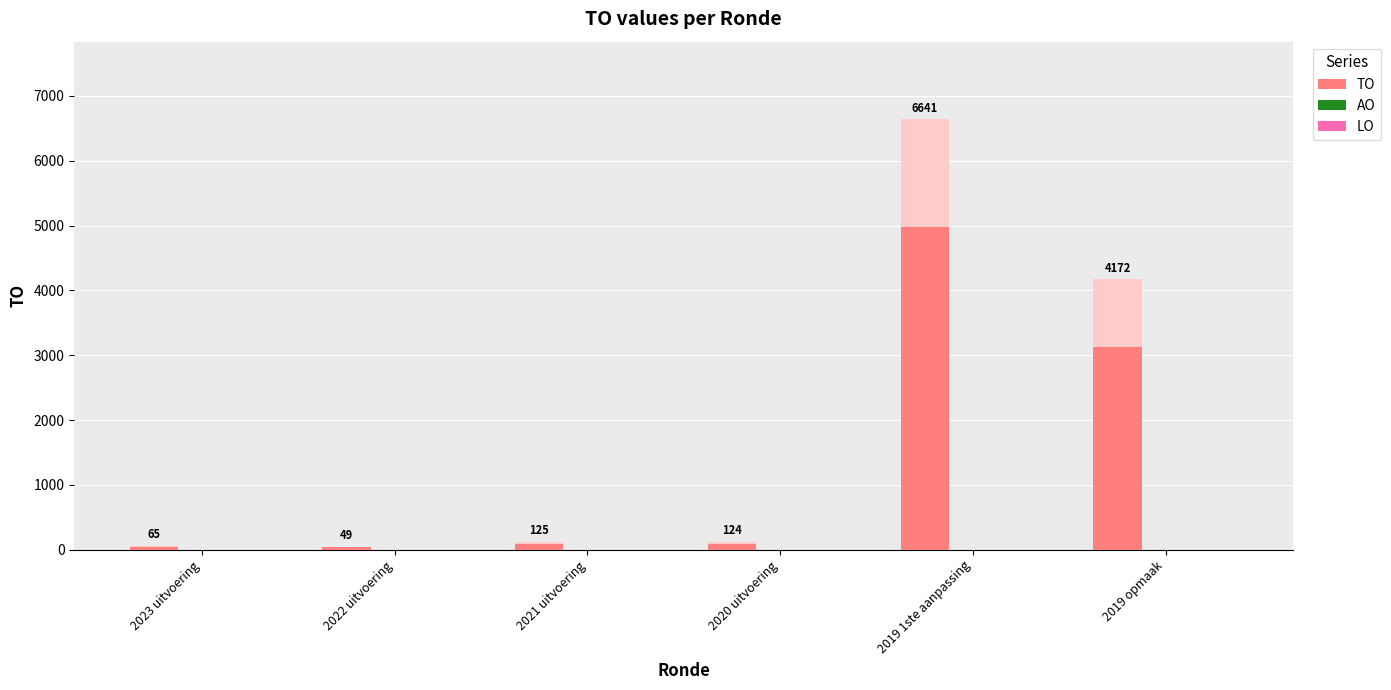

What is the sum of the values at 2019 opmaak and 2020 uitvoering?

4296